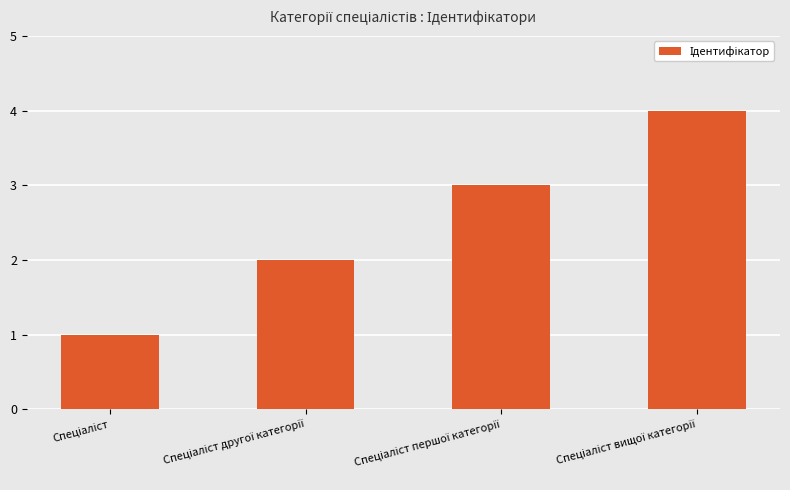

What is the sum of all values?

10